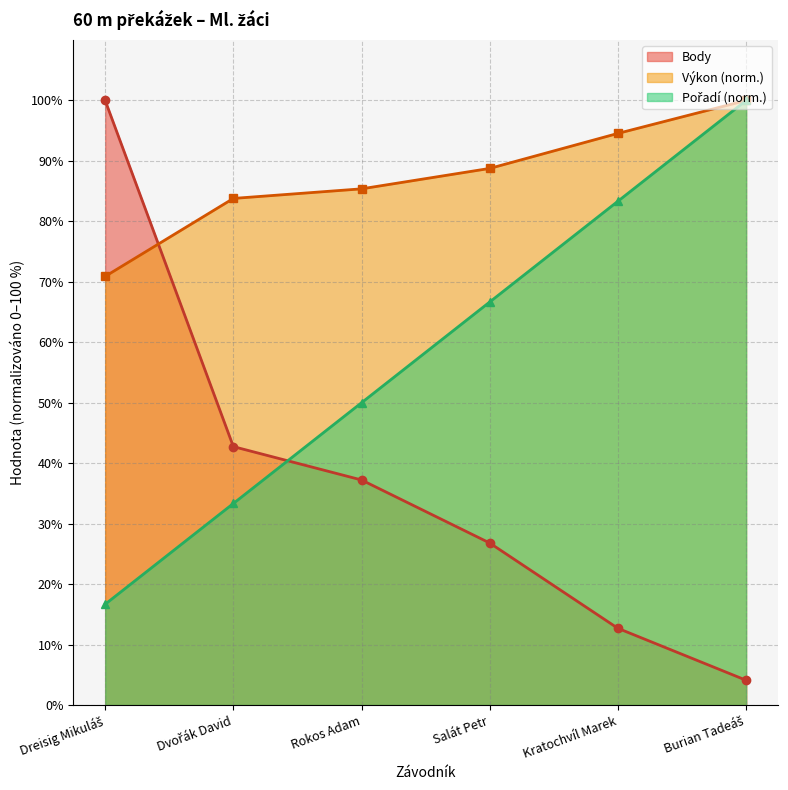

True or false: Pořadí and Výkon intersect in this chart.

False